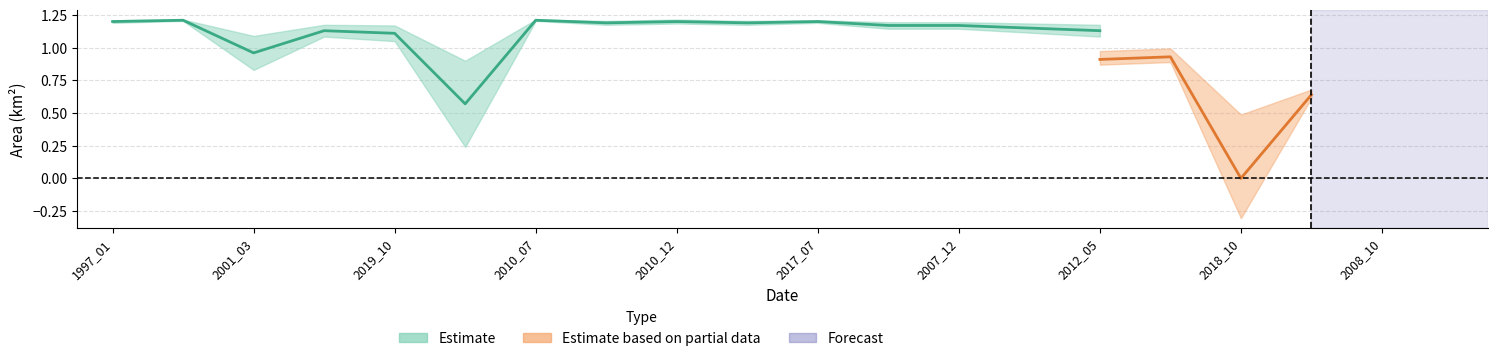

What is the difference between the maximum and minimum values in the waterArea series?

0.6